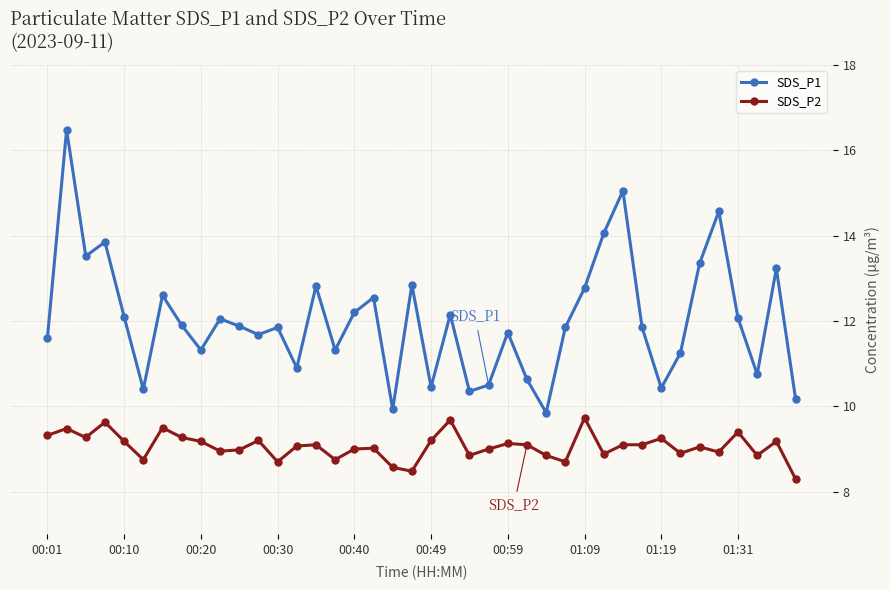

What is the difference between the maximum and minimum values in the SDS_P1 series?

6.6